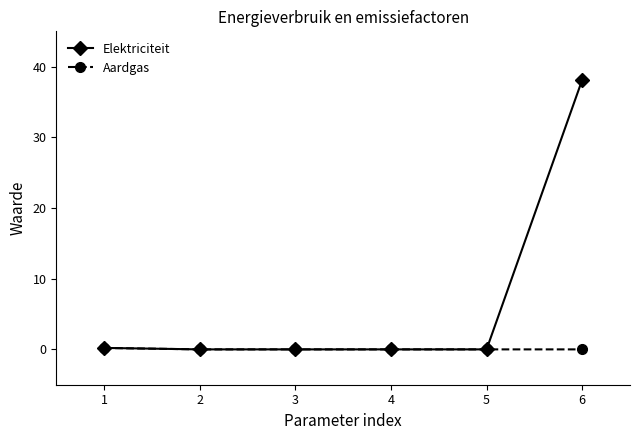

What is the sum of all Aardgas values?

0.2